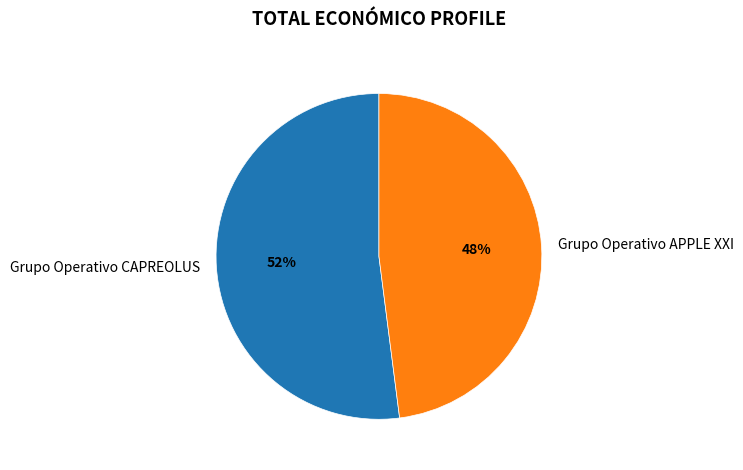

Between Grupo Operativo CAPREOLUS and Grupo Operativo APPLE XXI, which is larger?

Grupo Operativo CAPREOLUS